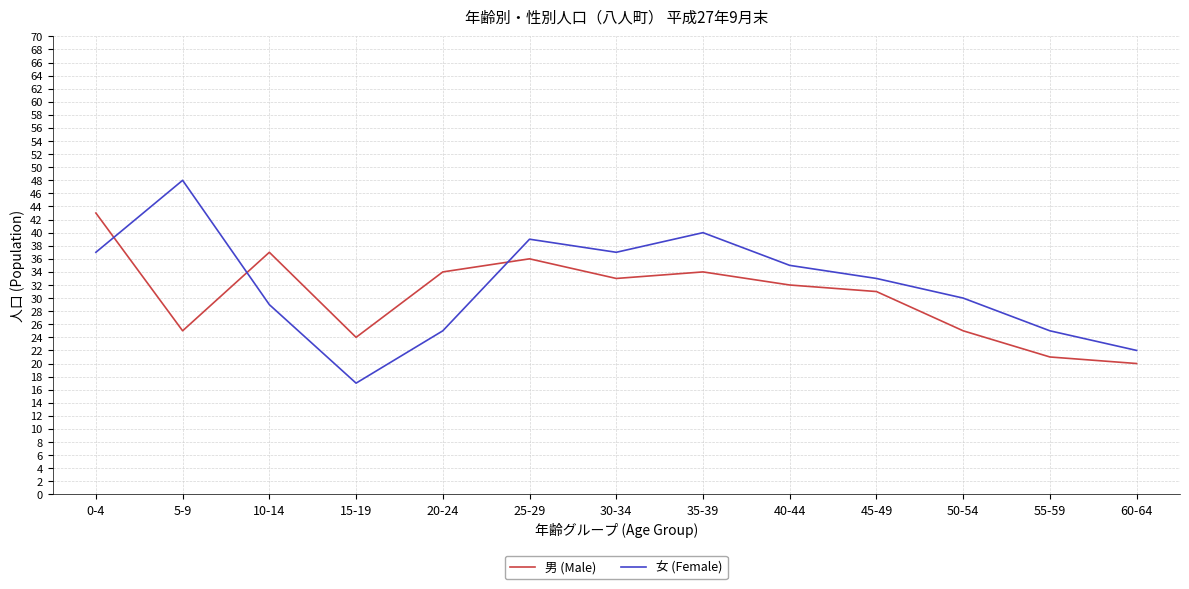

What are all the series names shown in the legend?

男 (Male), 女 (Female)